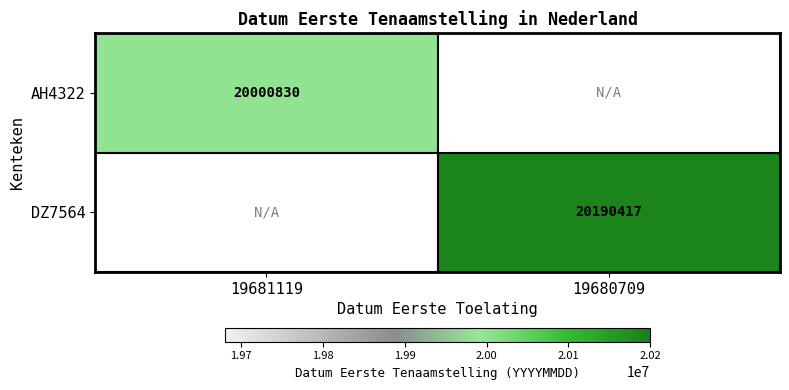

Is it true that DZ7564 equals 20190417 at 19680709?

True